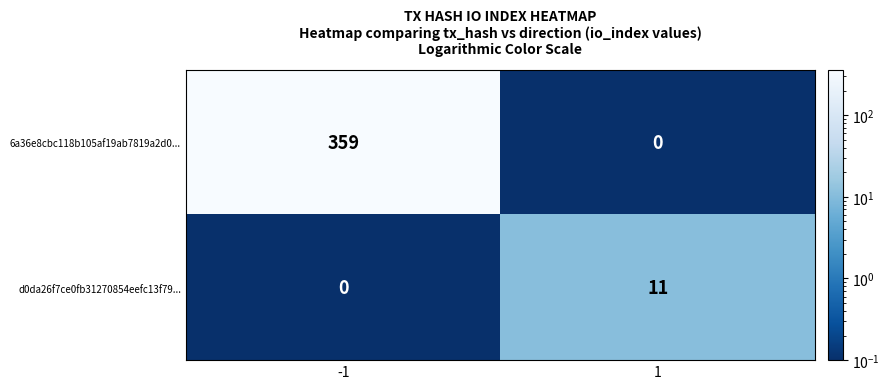

What is the maximum value for 6a36e8cbc118b105af19ab7819a2d0...?

359